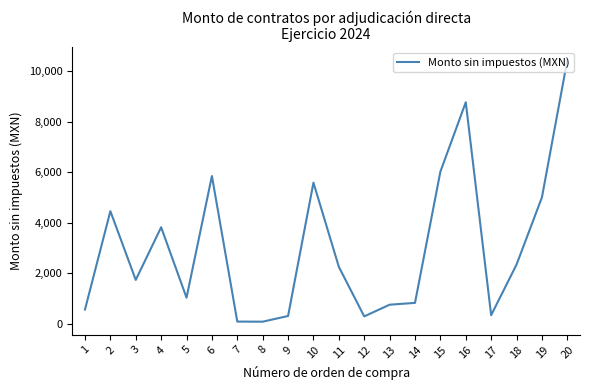

Which label corresponds to the largest value in the chart?

20